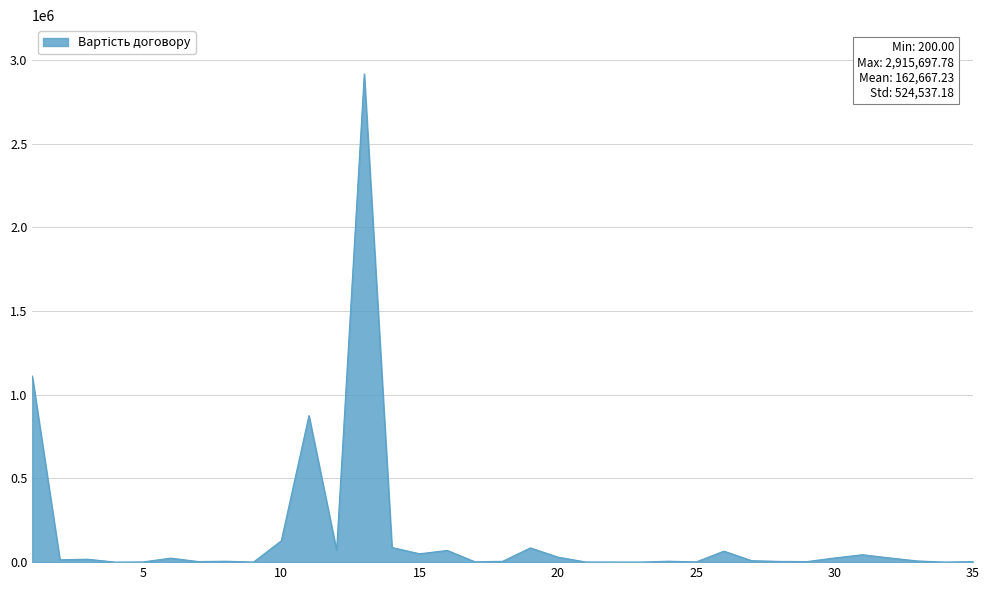

Count the number of data series in this chart.

1